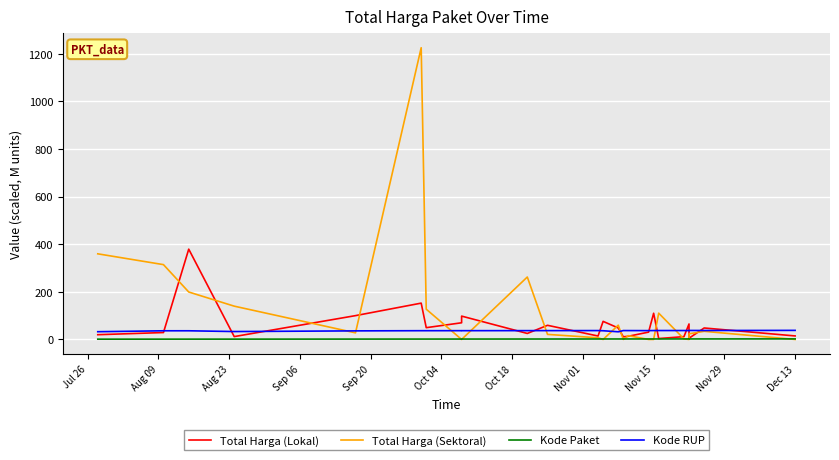

Which series has the largest total across all categories?

Total Harga (Sektoral)